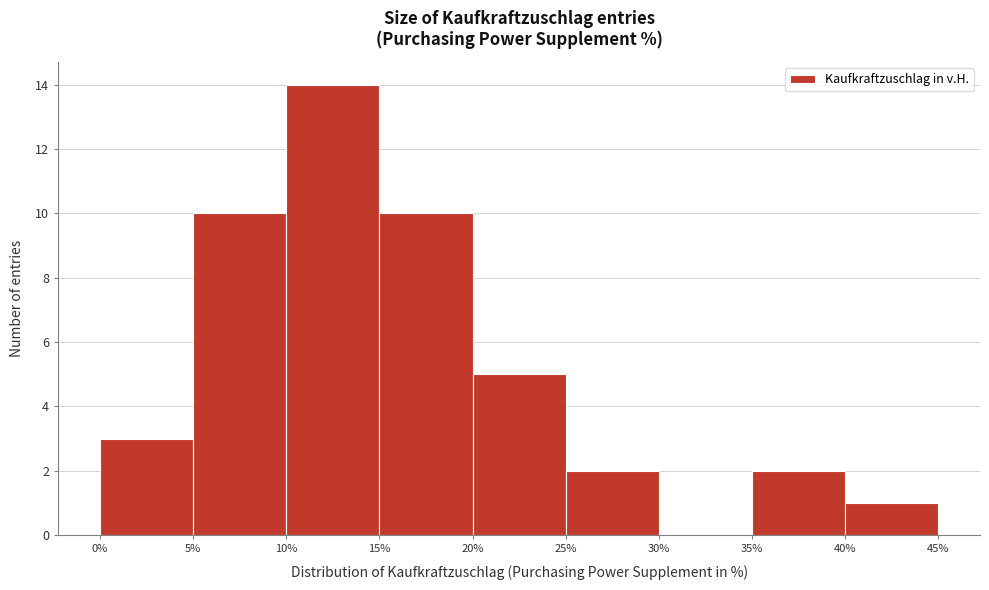

Reading left to right, transcribe this chart: for each bar, give the range it covers on the x-axis and its height. The values are not printed on the chart, so give them approximately, as read against the axis.

0% to 5%: 3
5% to 10%: 10
10% to 15%: 14
15% to 20%: 10
20% to 25%: 5
25% to 30%: 2
30% to 35%: 0
35% to 40%: 2
40% to 45%: 1